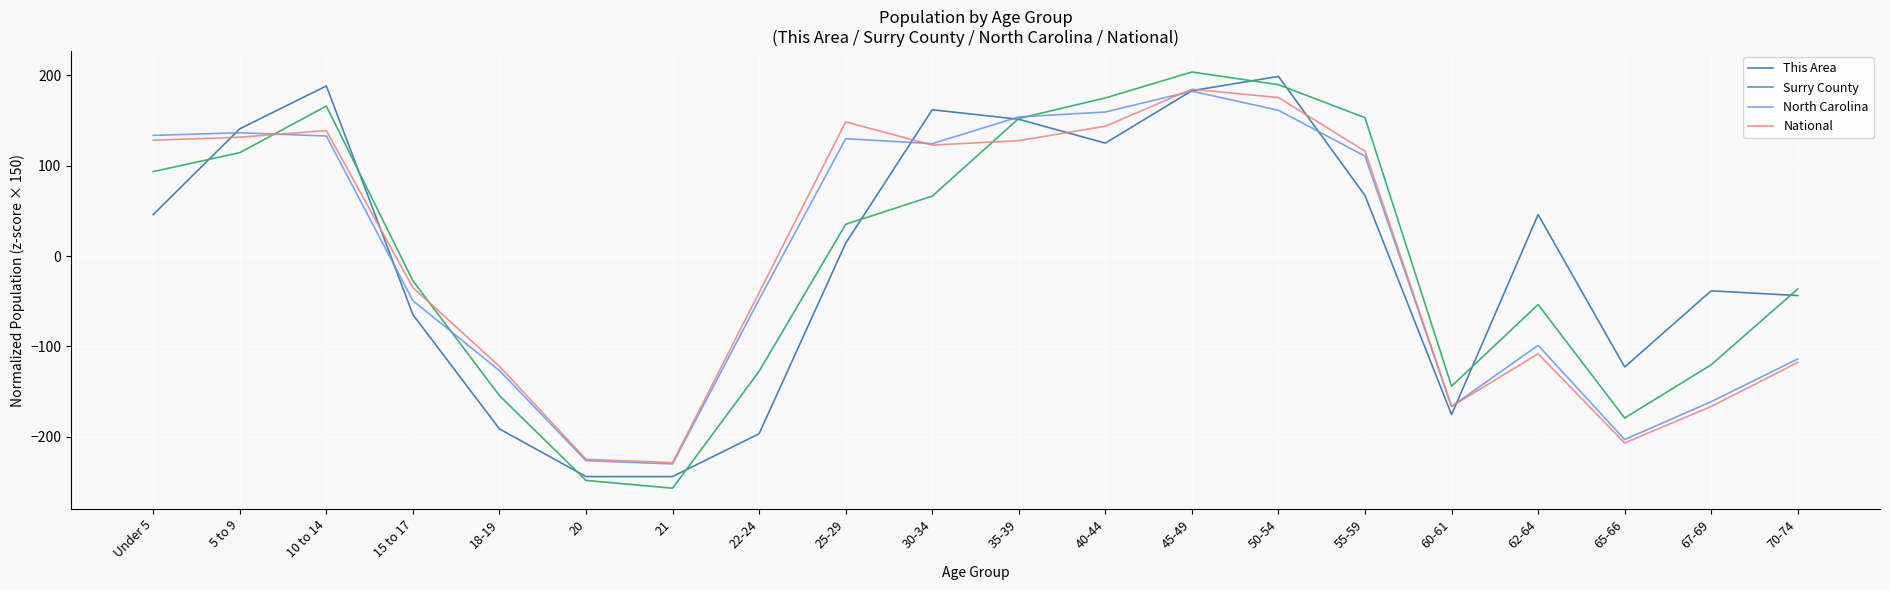

Is the value of This Area at 60-61 greater than the value of North Carolina at 50-54?

No